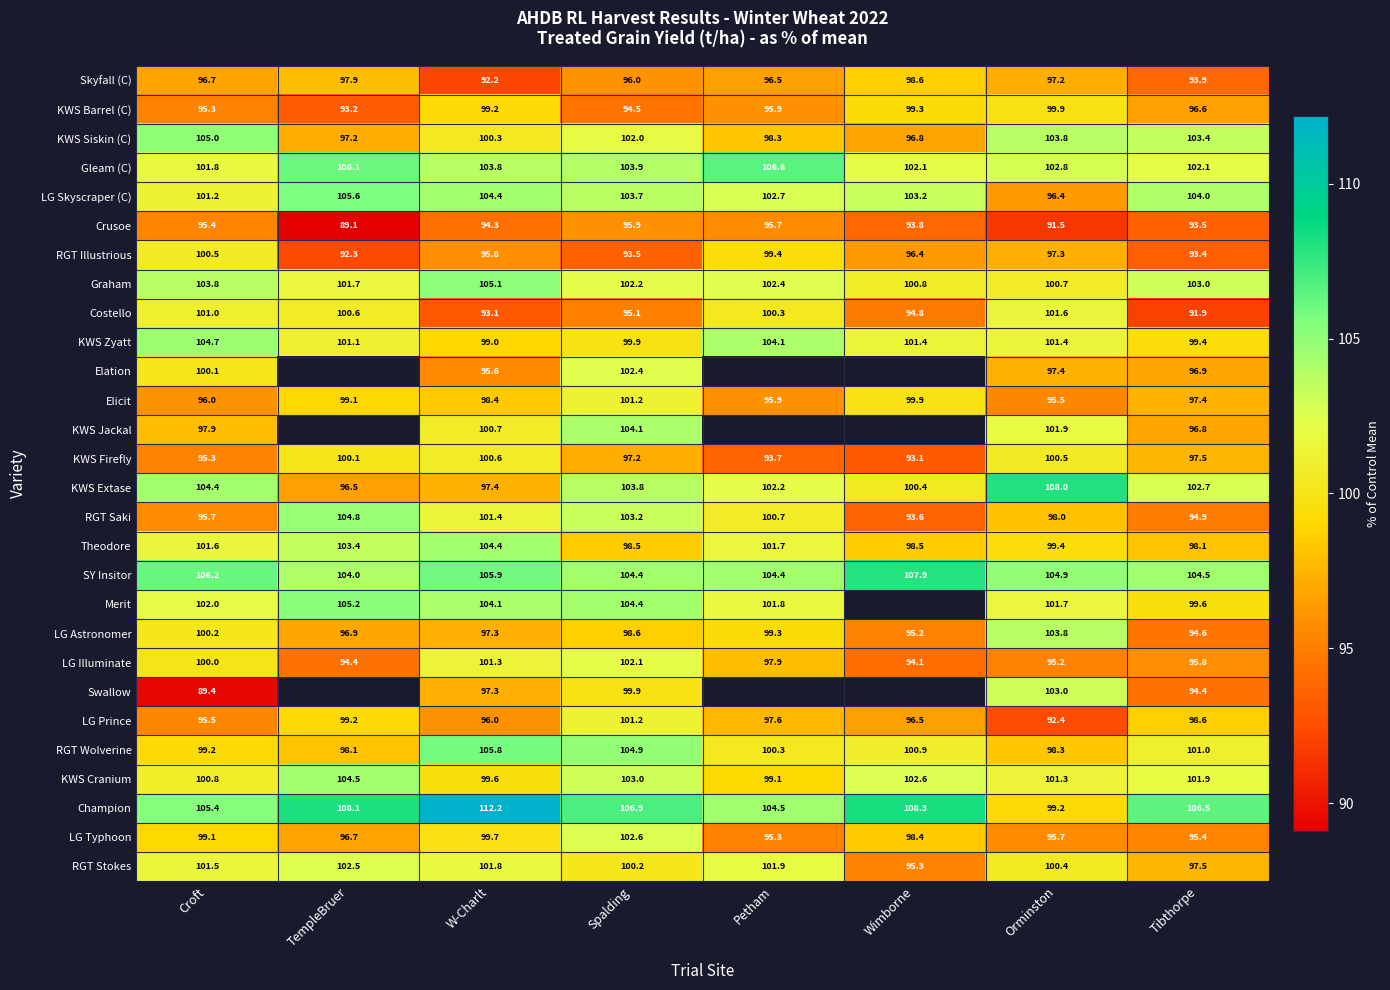

At which label is Elicit closest to 98?

W-Charlt